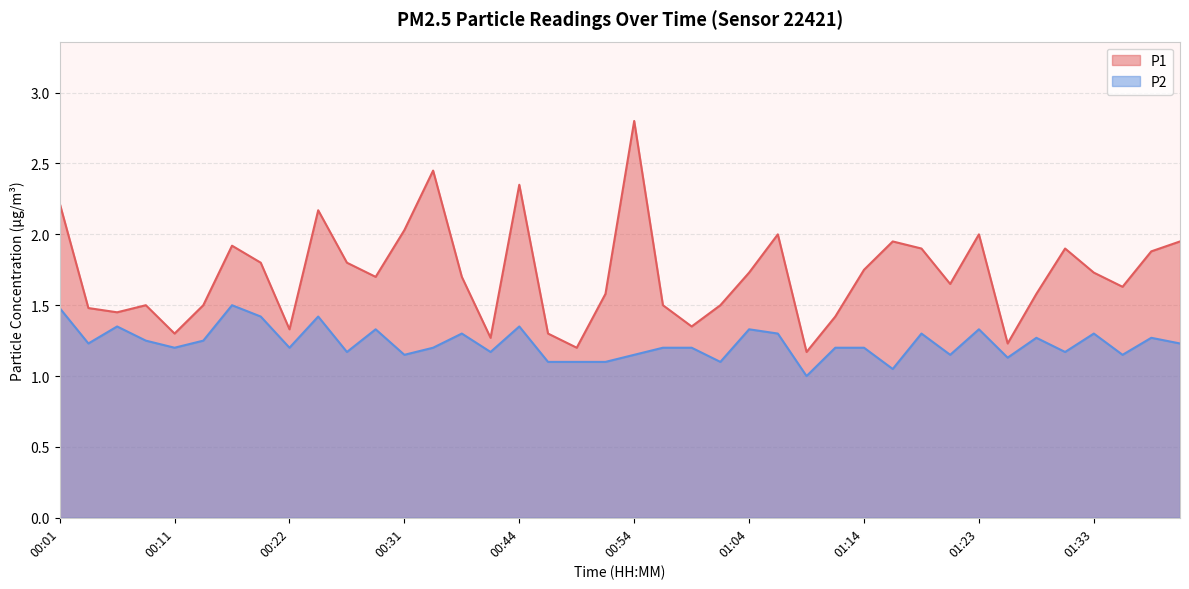

What is the minimum value shown in the chart?

1.0